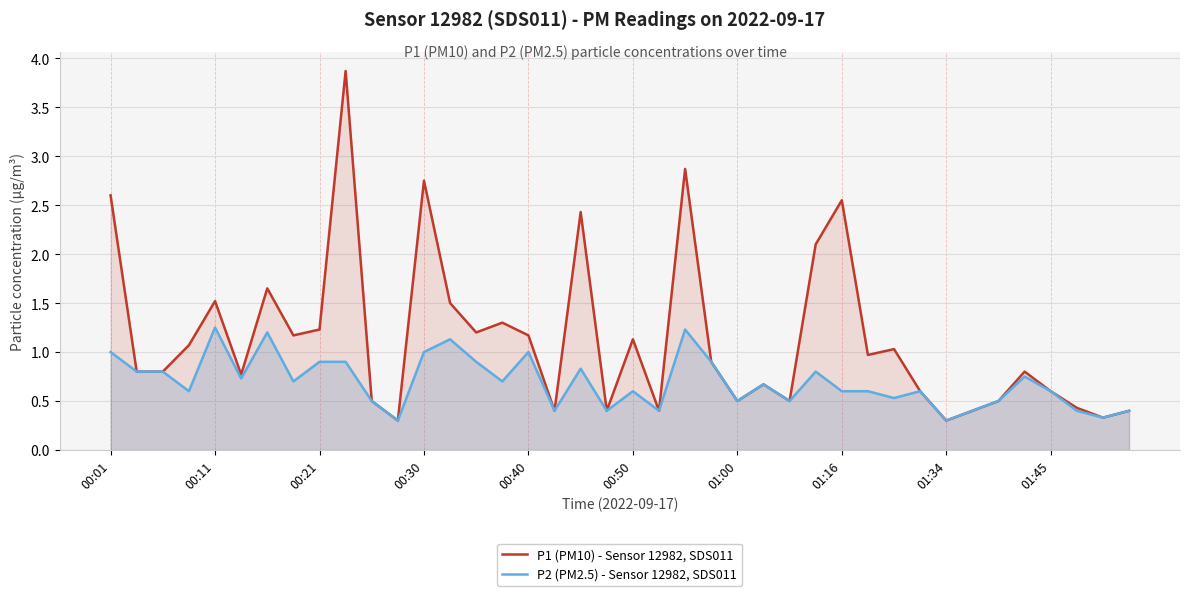

What is the minimum value shown in the chart?

0.3